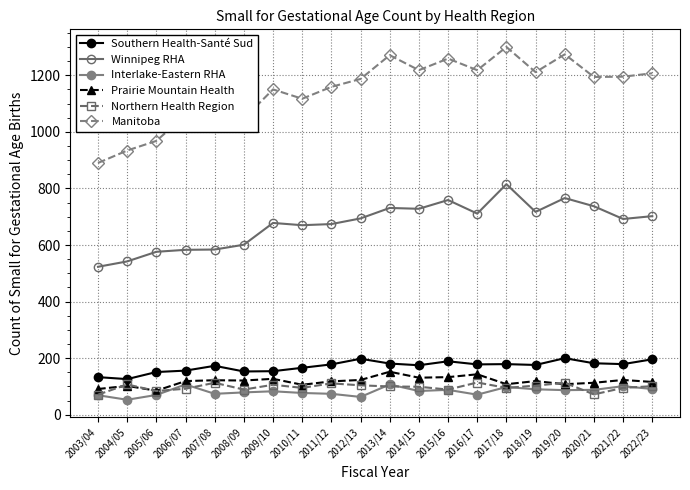

Reading left to right, what are all the values shown in this chart?

Southern Health-Santé Sud: 133	126	151	156	173	153	154	166	178	198	181	175	189	178	179	176	200	182	179	196
Winnipeg RHA: 523	542	576	583	584	601	678	670	674	694	731	728	759	711	815	717	766	737	692	702
Interlake-Eastern RHA: 69	53	70	107	74	79	83	77	74	63	107	84	88	71	98	90	87	88	101	91
Prairie Mountain Health: 91	102	85	119	122	121	127	106	118	123	152	131	133	143	108	119	108	113	123	116
Northern Health Region: 71	107	84	92	113	89	106	95	111	104	100	99	89	114	95	103	113	72	95	101
Manitoba: 890	934	968	1059	1068	1047	1150	1117	1159	1187	1271	1218	1259	1218	1300	1211	1274	1194	1195	1207